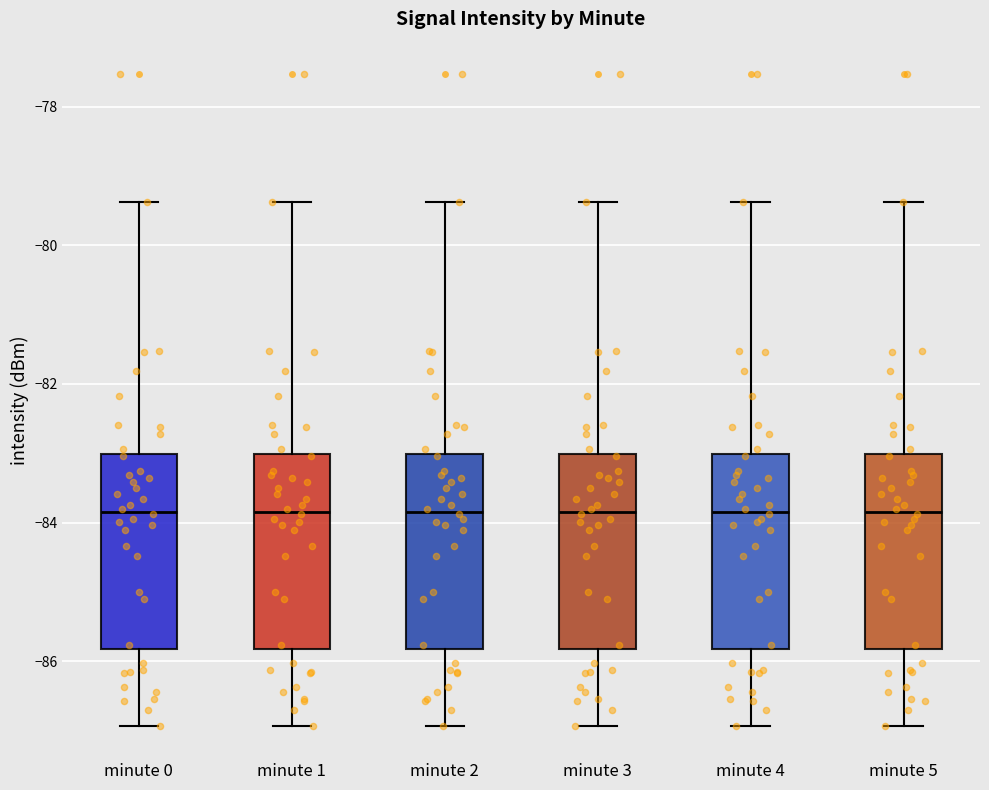

Reading left to right, transcribe this box plot: for each box, give where its median line is, the range the box spans, and where its two whiskers end, as read against the y-axis. The values are not printed on the chart, so give them approximately, as read against the axis.

minute 0: median -83.8, box -85.8 to -83.0, whiskers -87.0 to -79.4
minute 1: median -83.8, box -85.8 to -83.0, whiskers -87.0 to -79.4
minute 2: median -83.8, box -85.8 to -83.0, whiskers -87.0 to -79.4
minute 3: median -83.8, box -85.8 to -83.0, whiskers -87.0 to -79.4
minute 4: median -83.8, box -85.8 to -83.0, whiskers -87.0 to -79.4
minute 5: median -83.8, box -85.8 to -83.0, whiskers -87.0 to -79.4